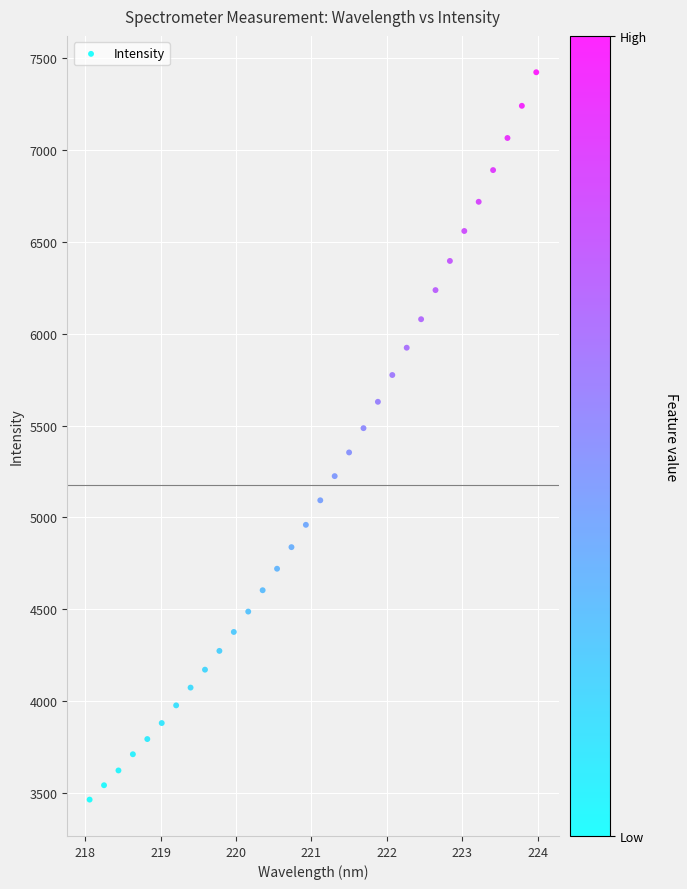

What is the range of Y values (max minus min)?

3960.5